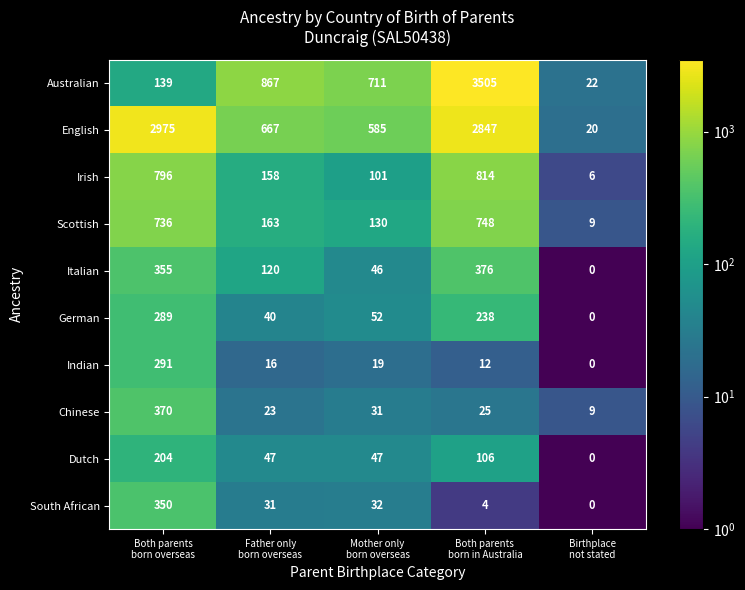

List the series in order of their peak value, lowest first.

Dutch, German, Indian, South African, Chinese, Italian, Scottish, Irish, English, Australian